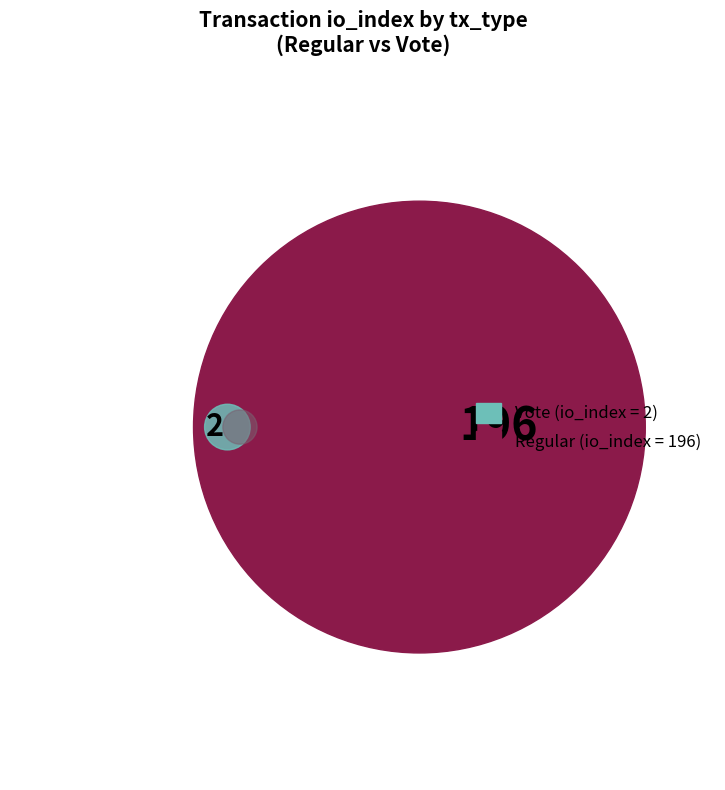

Combined, what portion of the pie is Regular and Vote?

100.0%